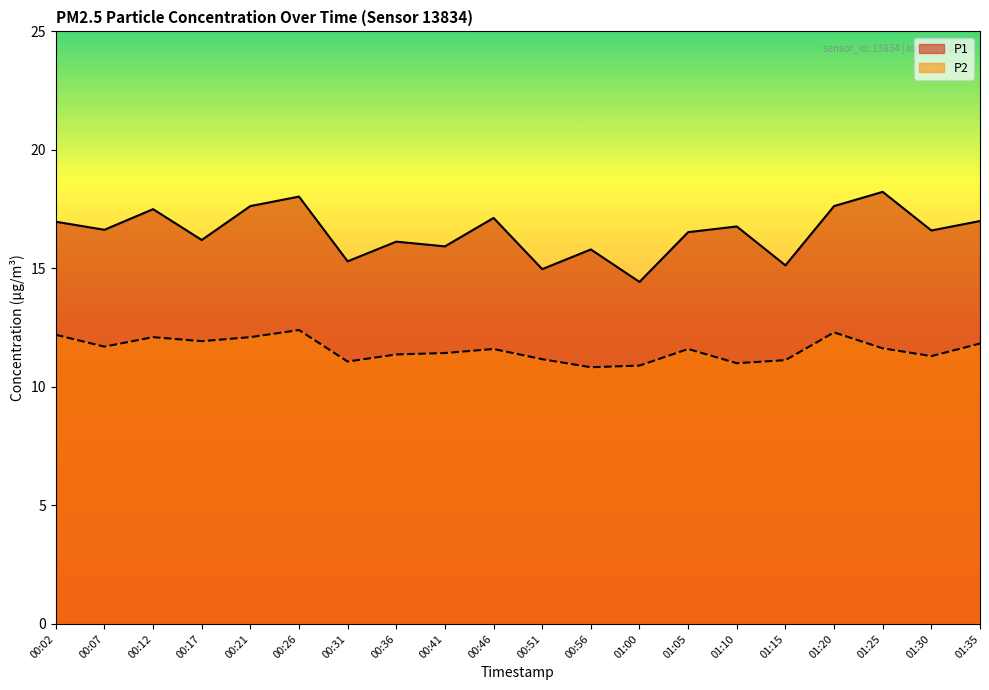

Which series has the widest spread of values?

P1